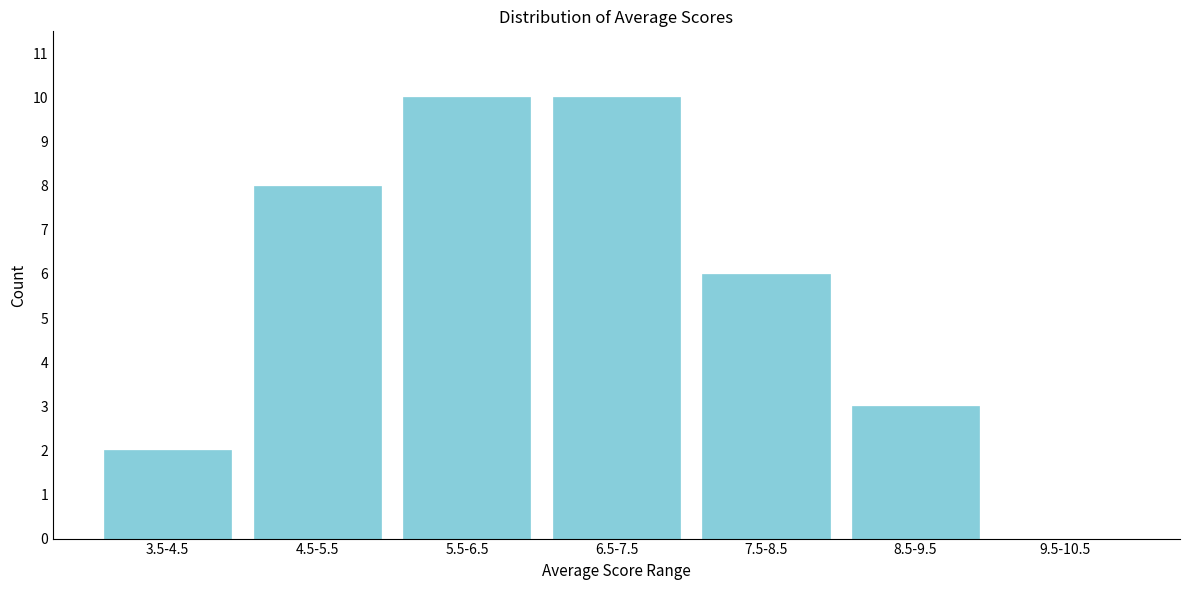

Reading left to right, extract all data points from this chart.

3.5-4.5=2	4.5-5.5=8	5.5-6.5=10	6.5-7.5=10	7.5-8.5=6	8.5-9.5=3	9.5-10.5=0